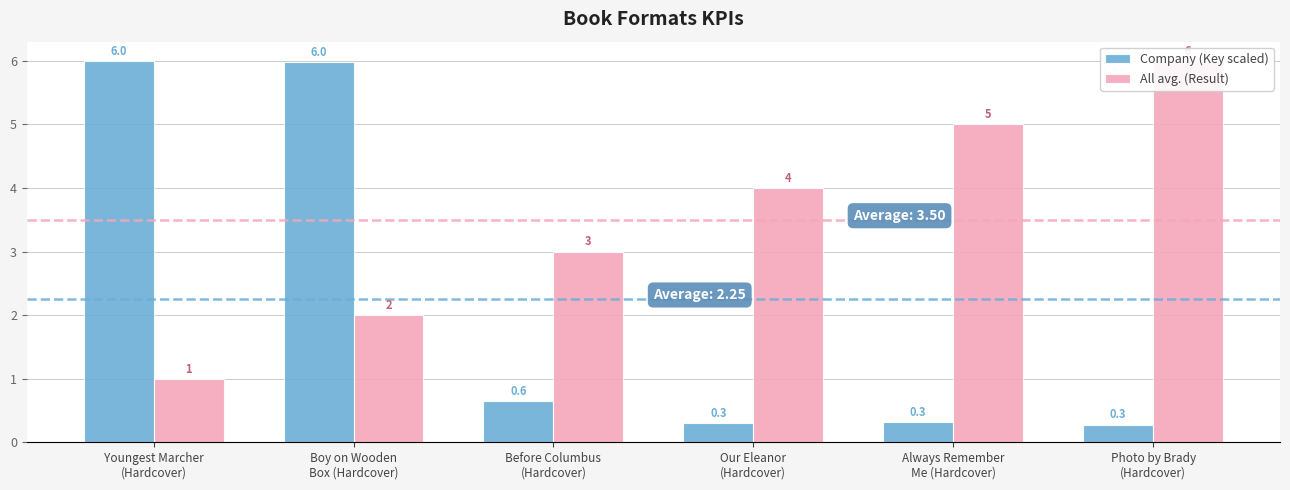

What are all the series names shown in the legend?

Company (Key scaled), All avg. (Result)